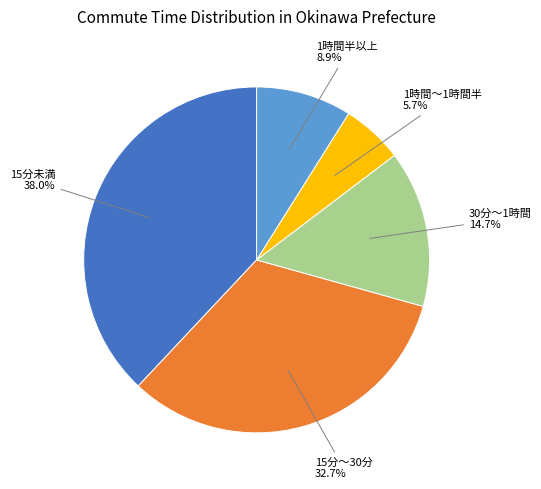

Is there any slice that represents more than half of the pie?

No